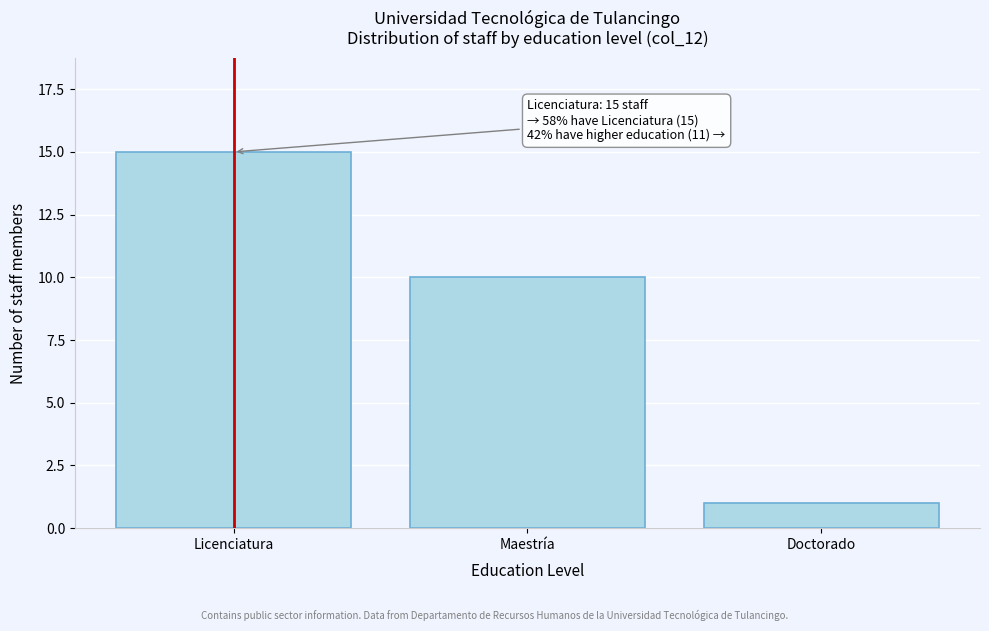

Reading right to left, what are all the values shown in this chart?

1	10	15